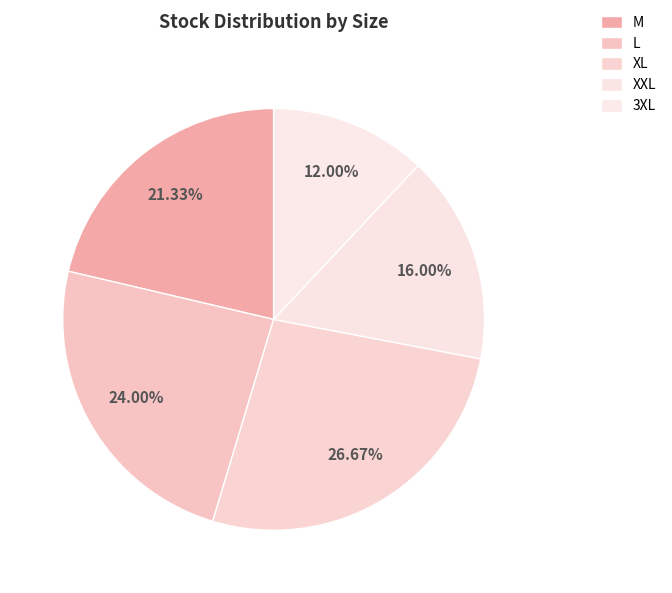

What percentage is the 3XL slice, to the nearest percent?

12%